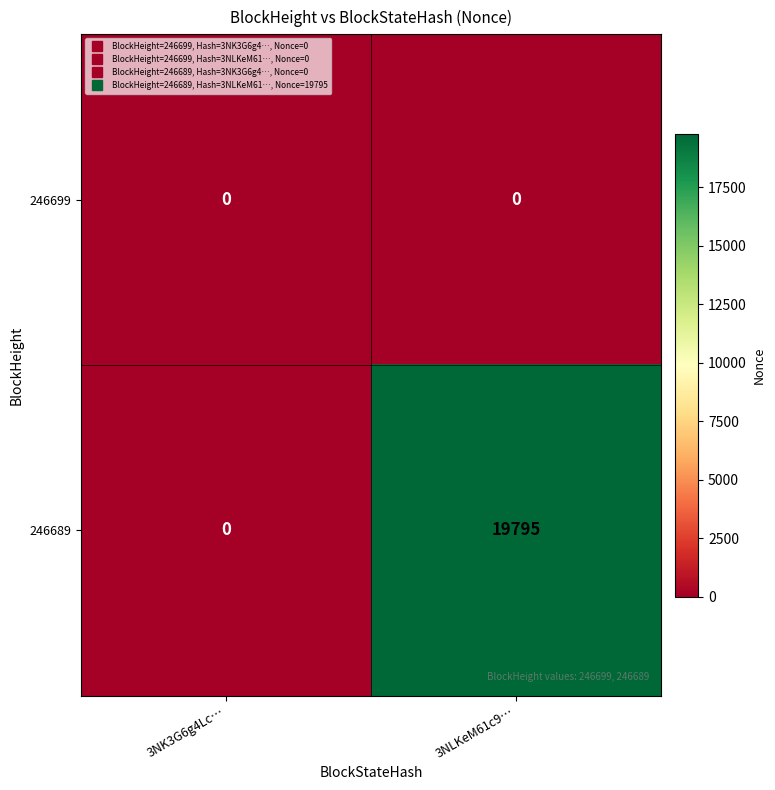

List the series in order of their peak value, highest first.

246689, 246699